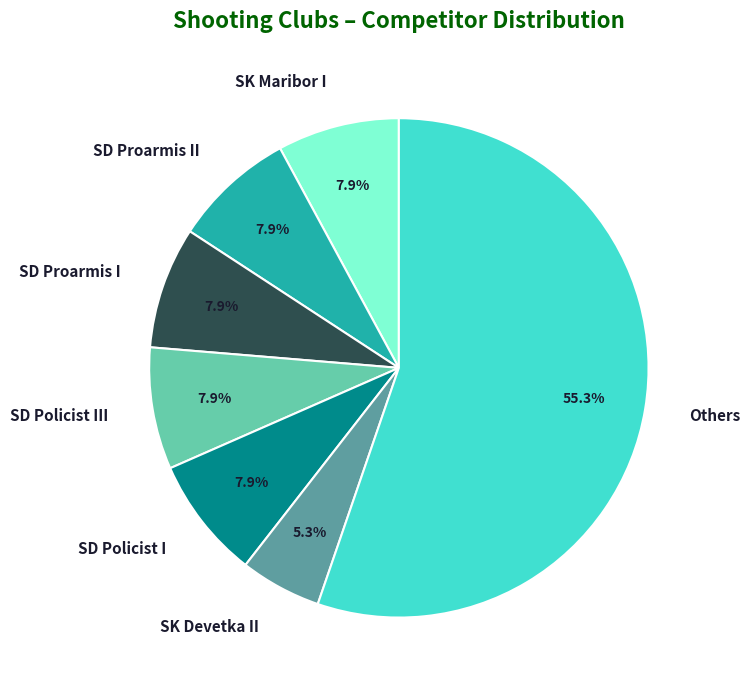

To the nearest percent, what percentage of the pie is SD Proarmis II?

8%